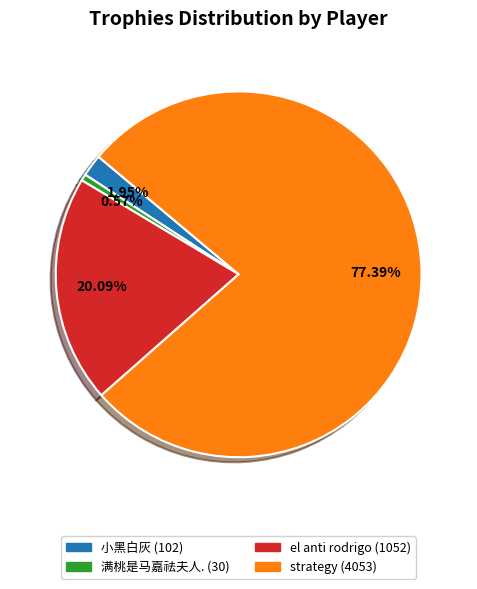

Does any single category account for the majority?

Yes